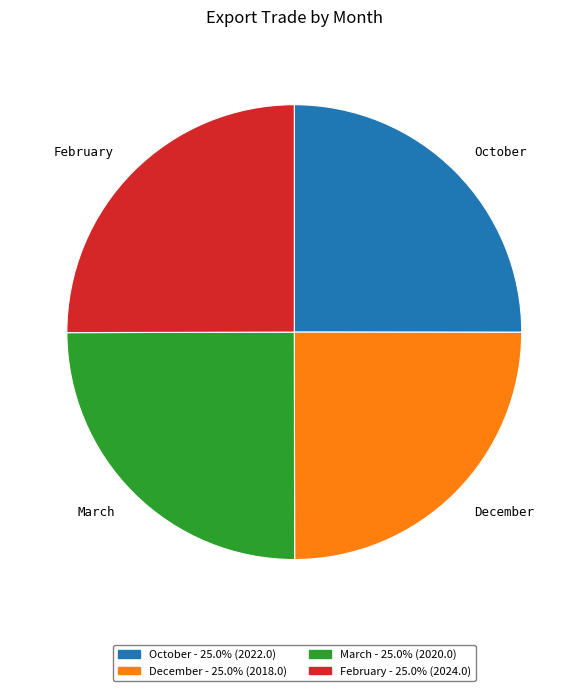

Is there a majority slice in this chart?

No